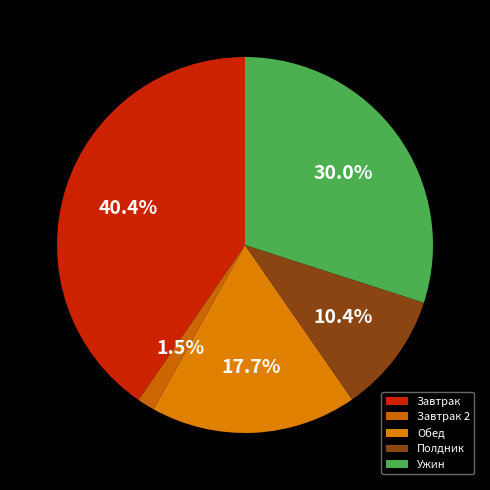

To the nearest percent, what is the average slice percentage?

20%